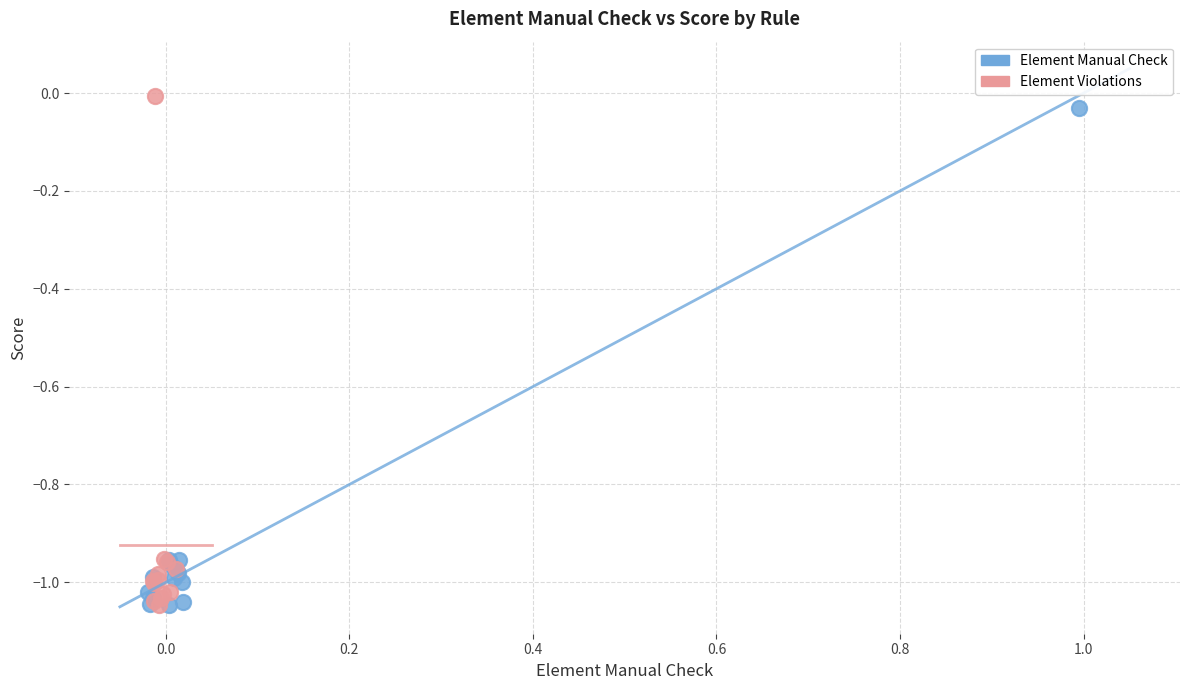

What are all the series names shown in the legend?

Element Manual Check, Element Violations